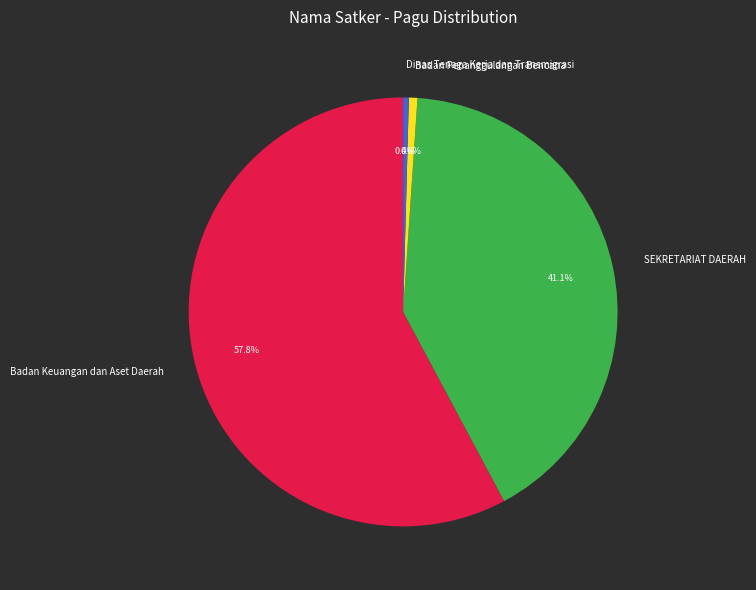

To the nearest percent, what is the average slice percentage?

25%